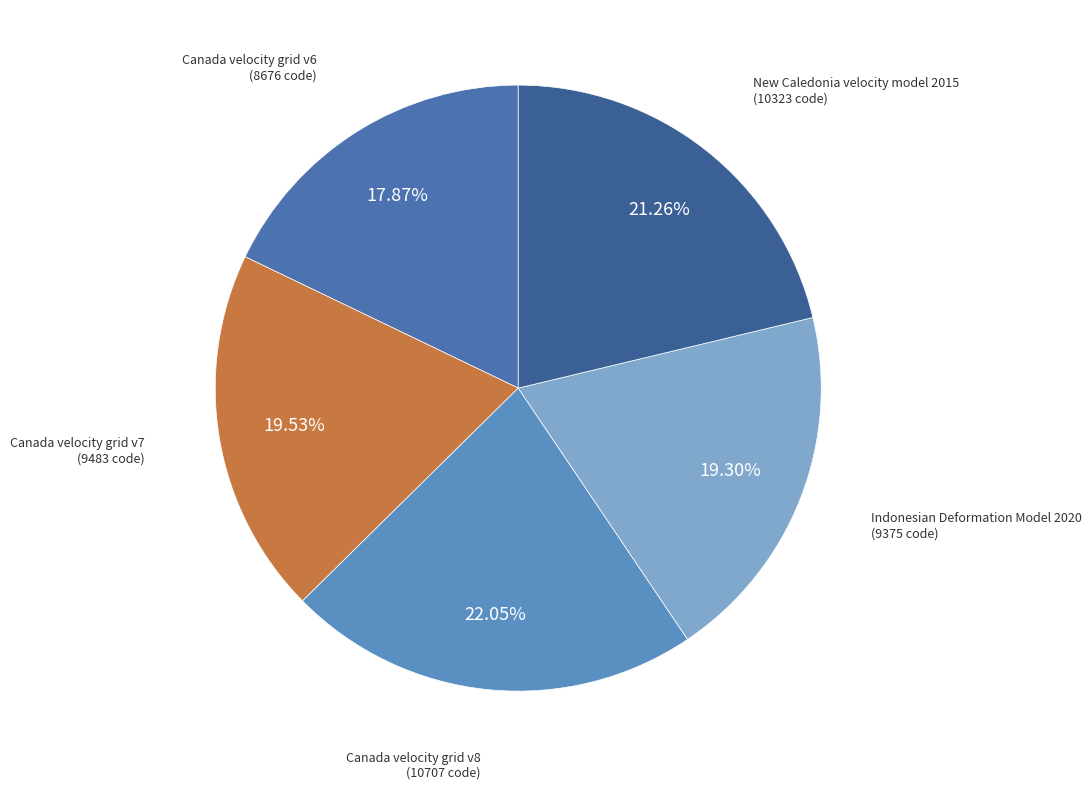

Do Canada velocity grid v6 and Canada velocity grid v8 together represent more than half of the pie?

No